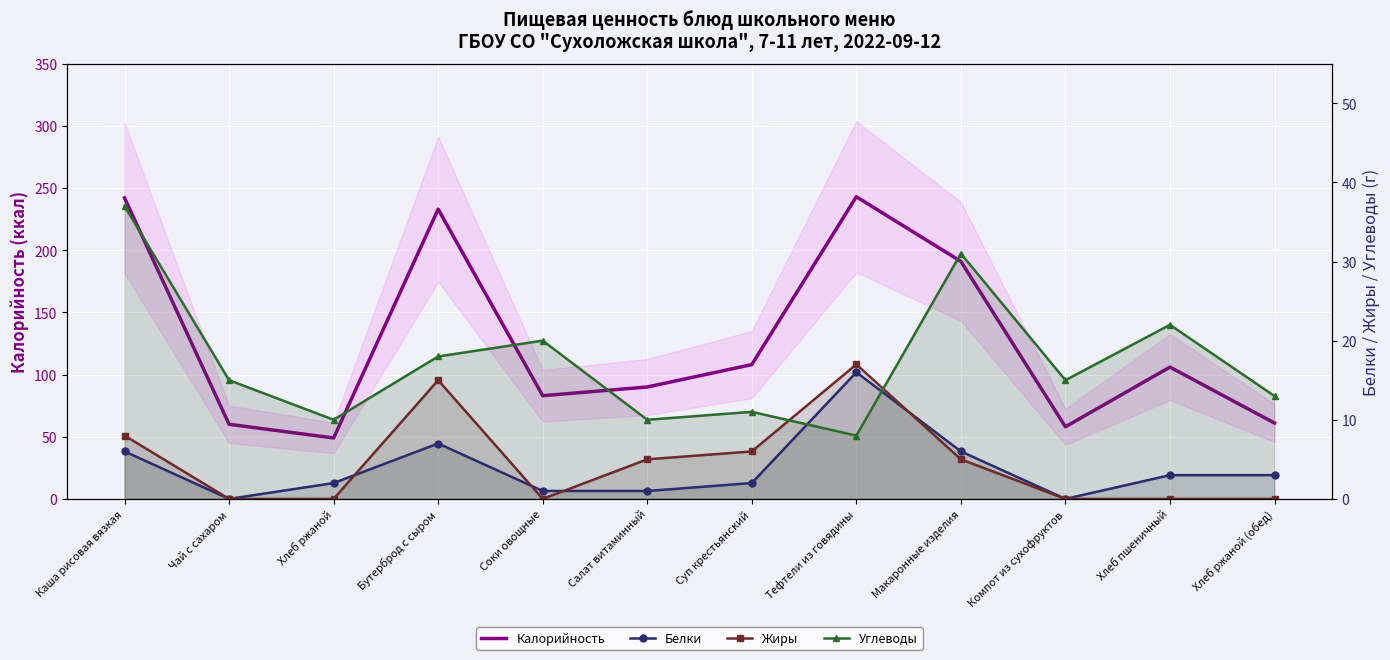

What is the label of the 1st point from the right?

Хлеб ржаной (обед)